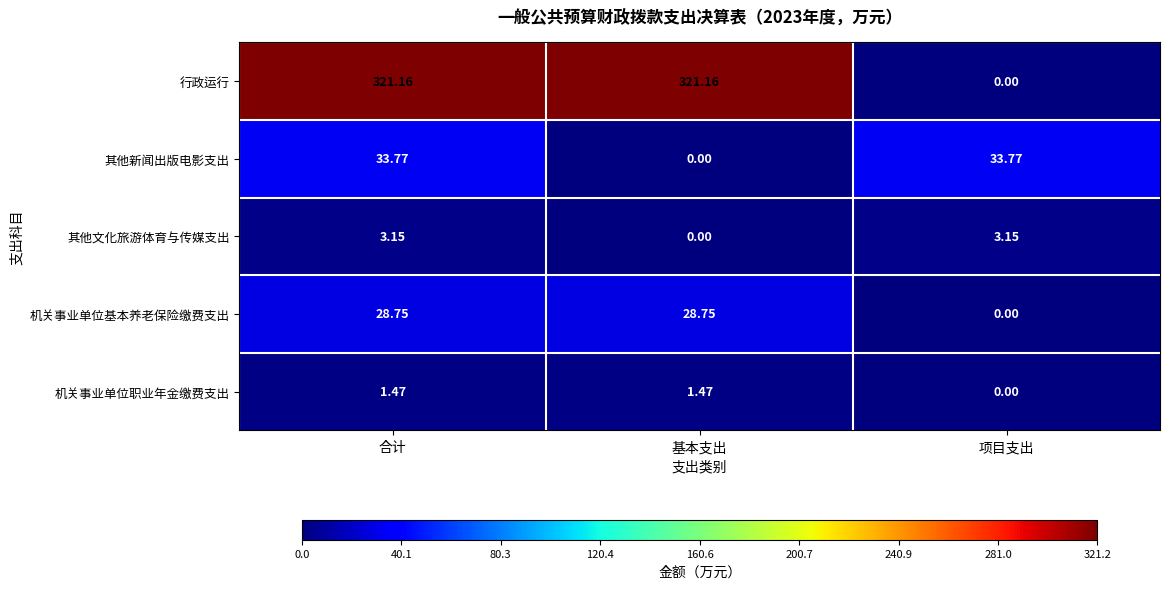

Which series changed the most between 合计 and 基本支出?

其他新闻出版电影支出